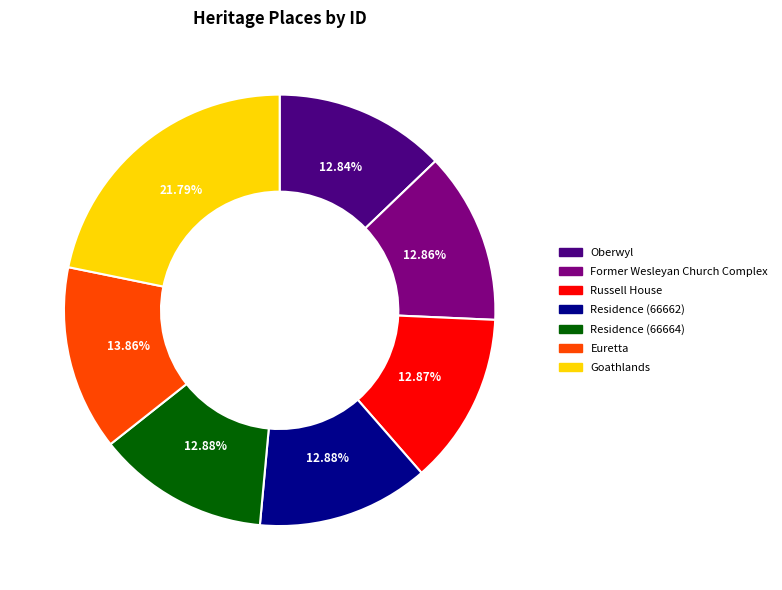

Do Residence (66664) and Russell House together represent more than half of the pie?

No